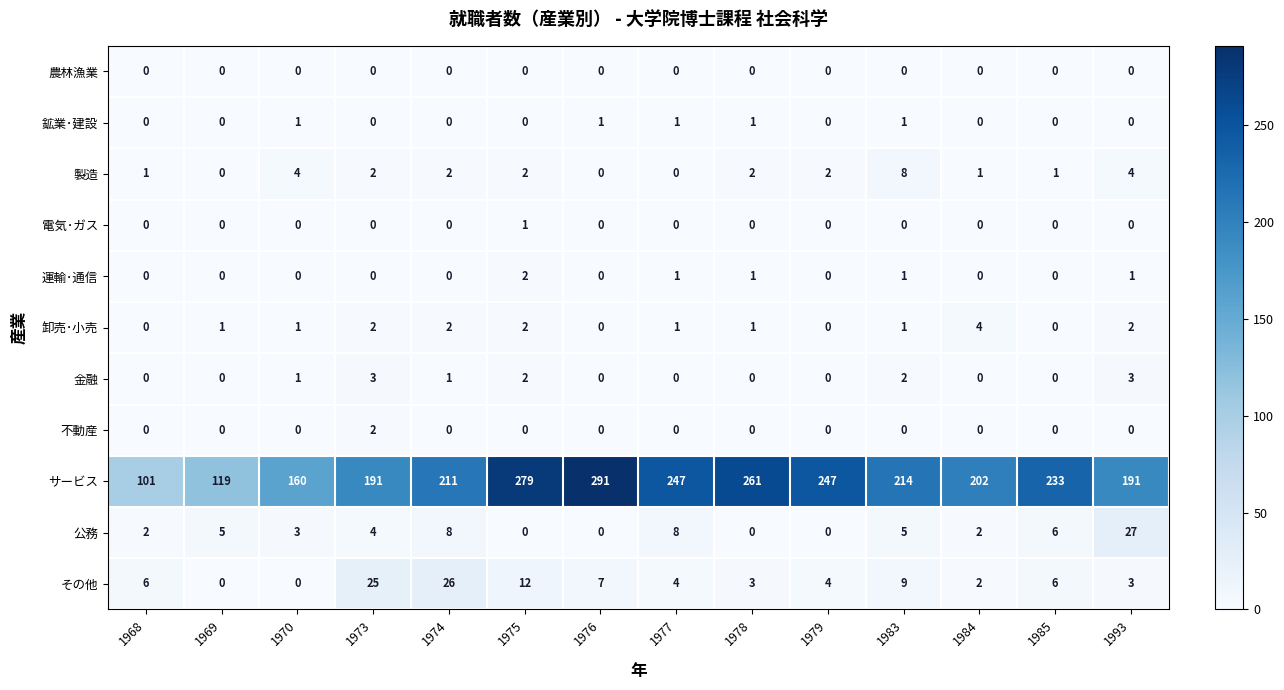

What is the difference between the maximum and minimum values in the 公務 series?

27